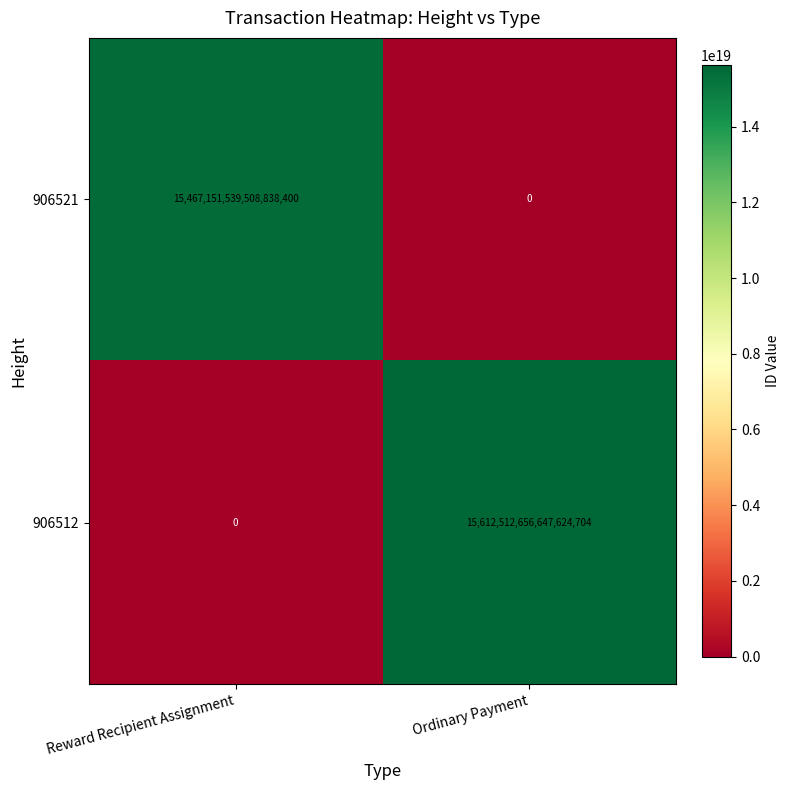

The 906512 series shows 5752514137319211008 at Reward Recipient Assignment. True or false?

False